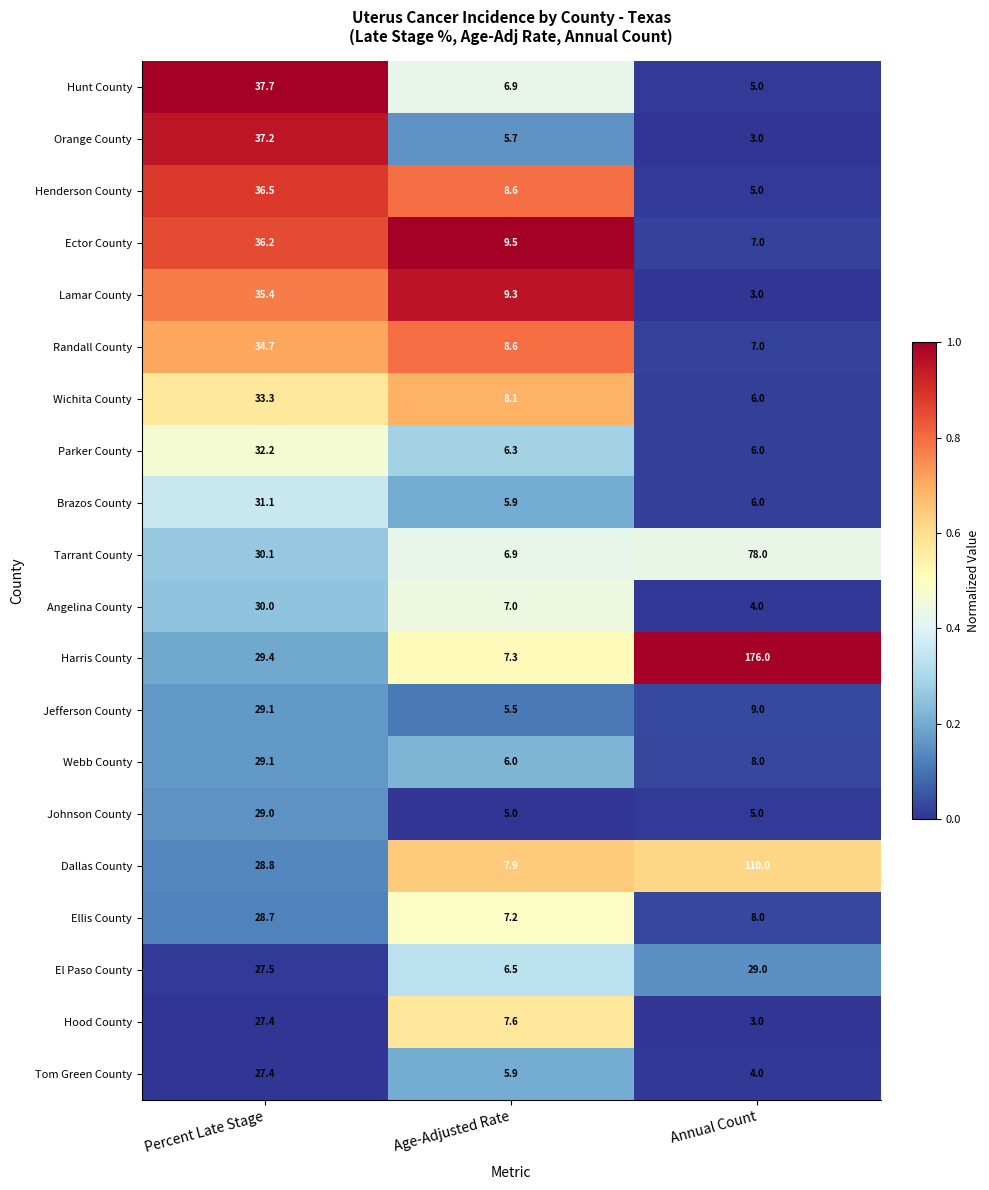

Rank the categories by Tarrant County value from highest to lowest.

Annual Count, Percent Late Stage, Age-Adjusted Rate